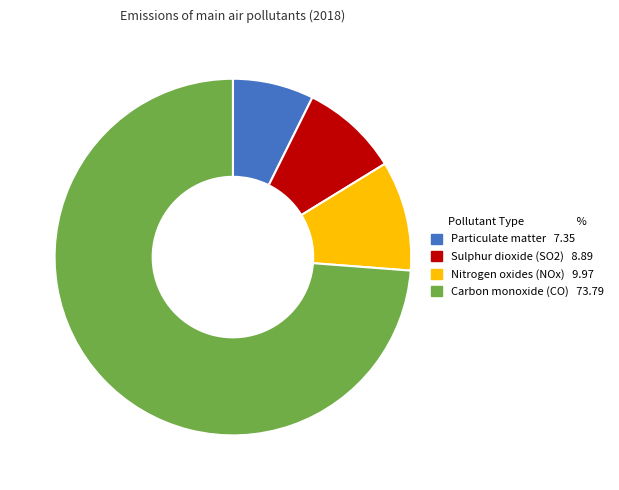

The Sulphur dioxide (SO2) slice represents 1% of the pie. True or false?

False